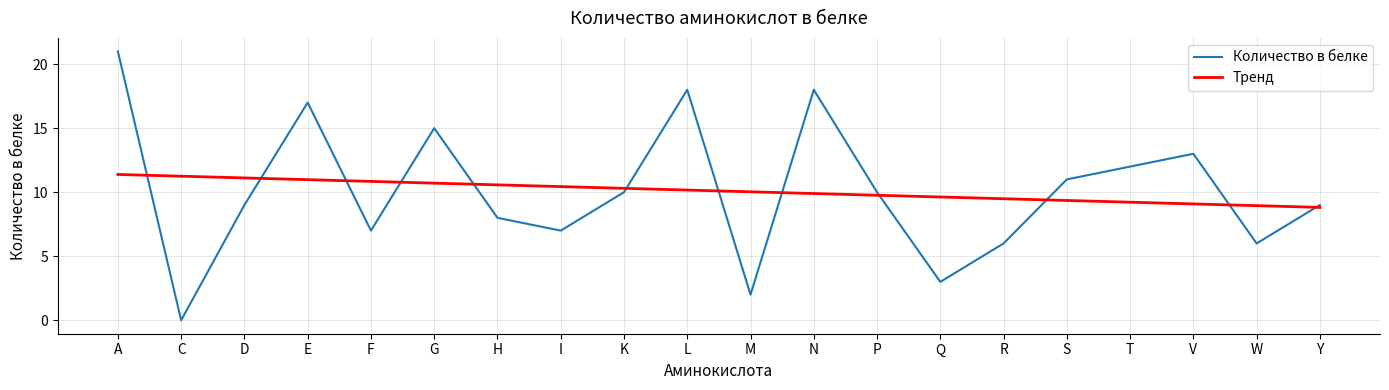

Is the value of Тренд at W greater than the value of Количество в белке at K?

No